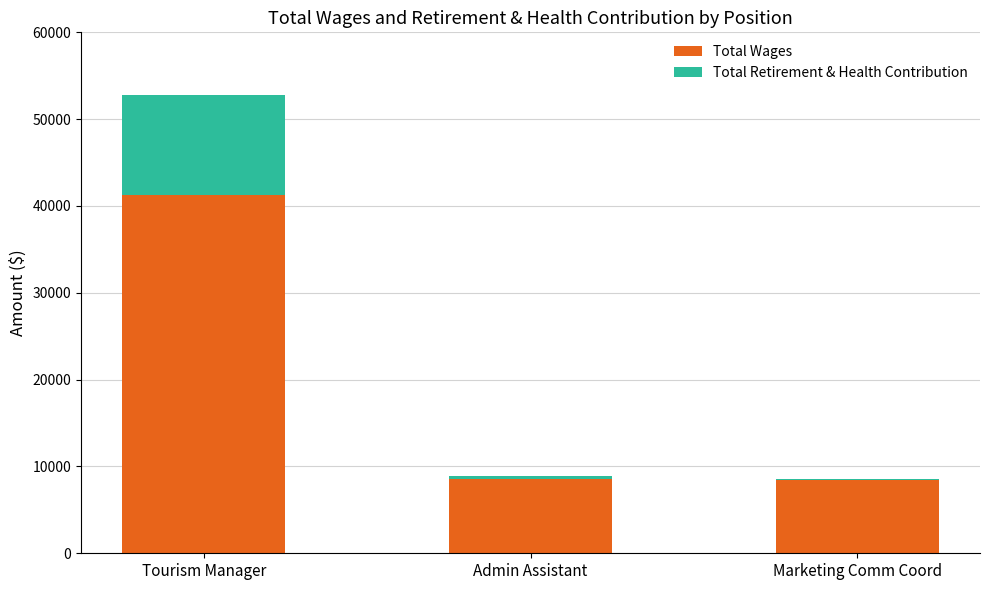

What is the maximum value for Total Wages?

41287